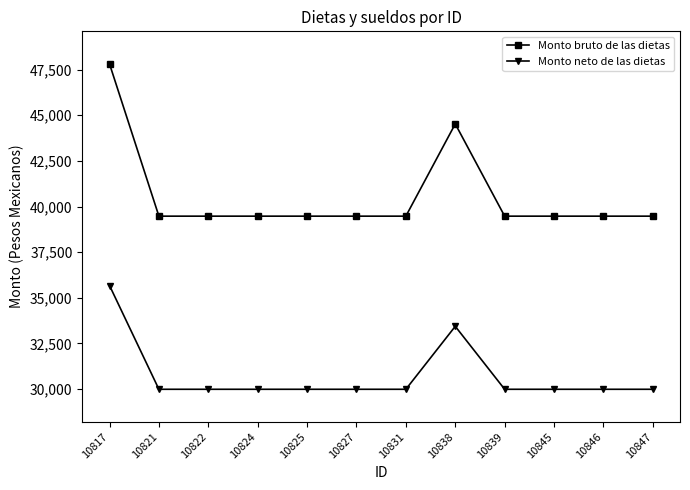

Which series has the largest range (max minus min)?

Monto bruto de las dietas